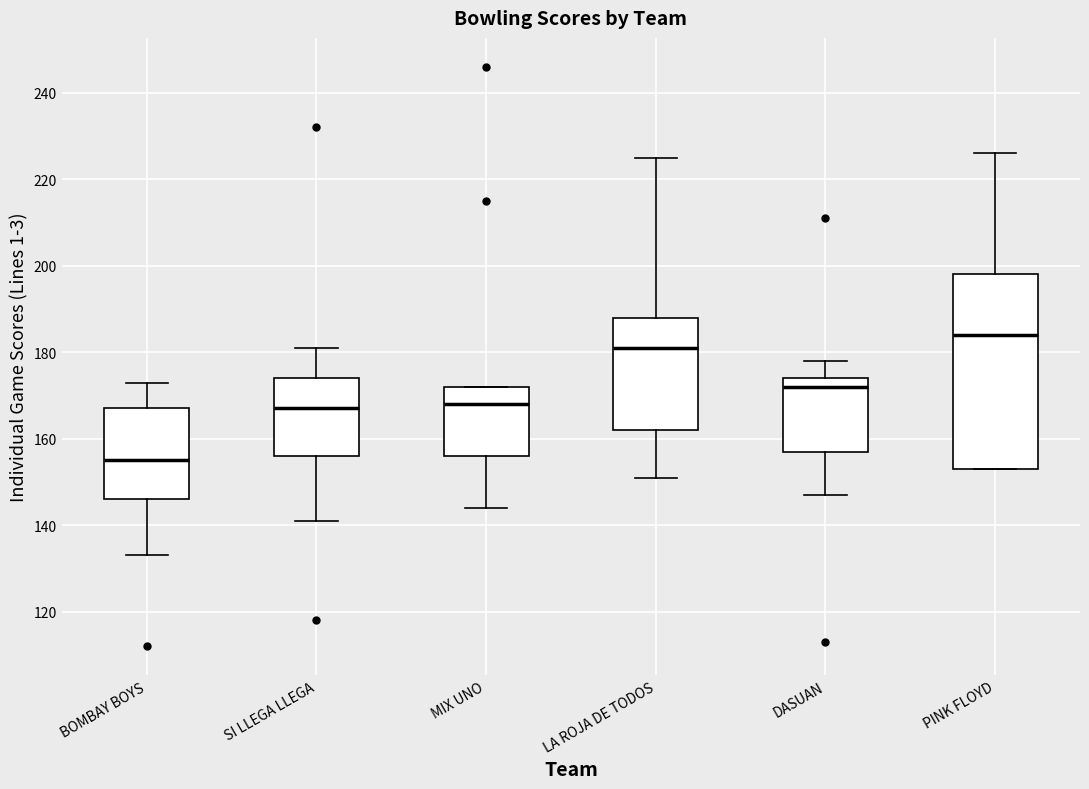

Reading left to right, read every box against the y-axis: the position of its median line, the range the box covers, and the ends of its whiskers. The values are not printed on the chart, so give them approximately, as read against the axis.

BOMBAY BOYS: median 156, box 146 to 168, whiskers 134 to 174
SI LLEGA LLEGA: median 168, box 156 to 174, whiskers 142 to 182
MIX UNO: median 168, box 156 to 172, whiskers 144 to 172
LA ROJA DE TODOS: median 182, box 162 to 188, whiskers 152 to 226
DASUAN: median 172, box 158 to 174, whiskers 148 to 178
PINK FLOYD: median 184, box 154 to 198, whiskers 154 to 226